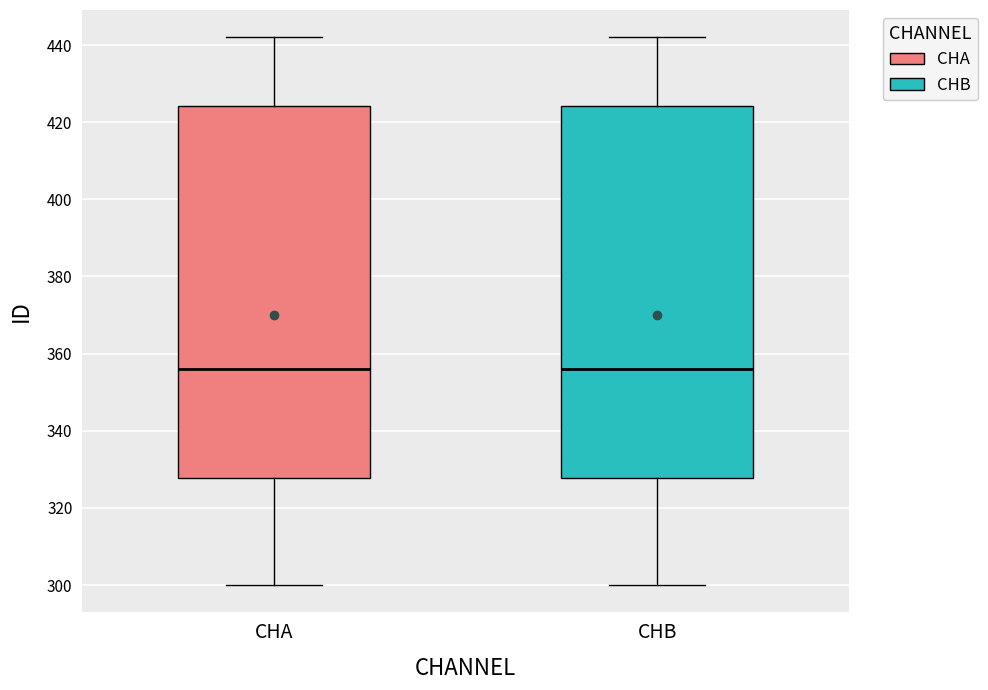

Reading left to right, transcribe this box plot: for each box, give where its median line is, the range the box spans, and where its two whiskers end, as read against the y-axis. The values are not printed on the chart, so give them approximately, as read against the axis.

CHA: median 356, box 328 to 424, whiskers 300 to 442
CHB: median 356, box 328 to 424, whiskers 300 to 442